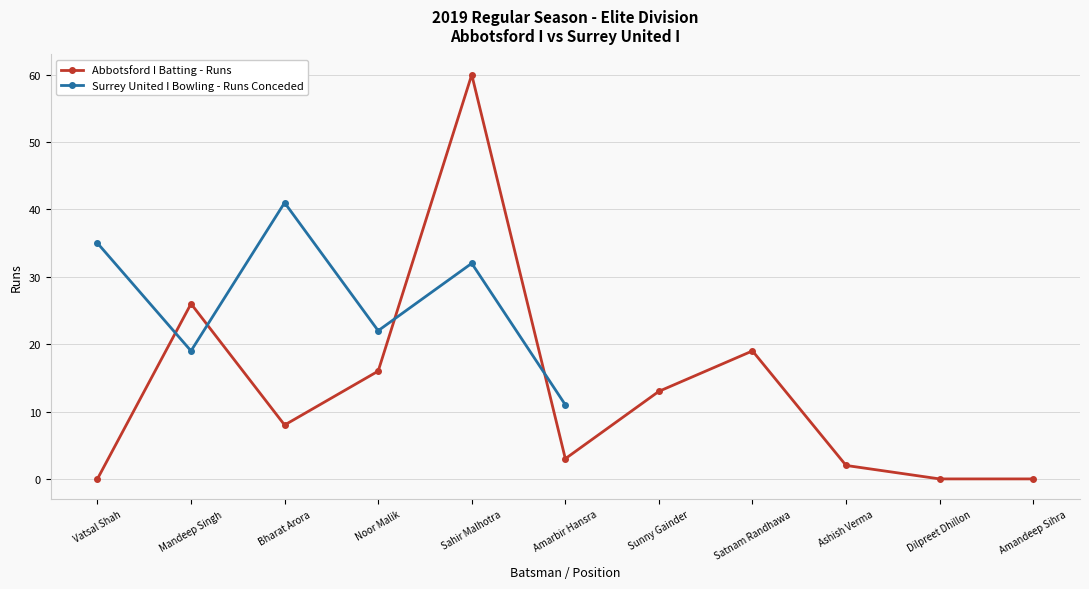

What is the sum of all values?

147